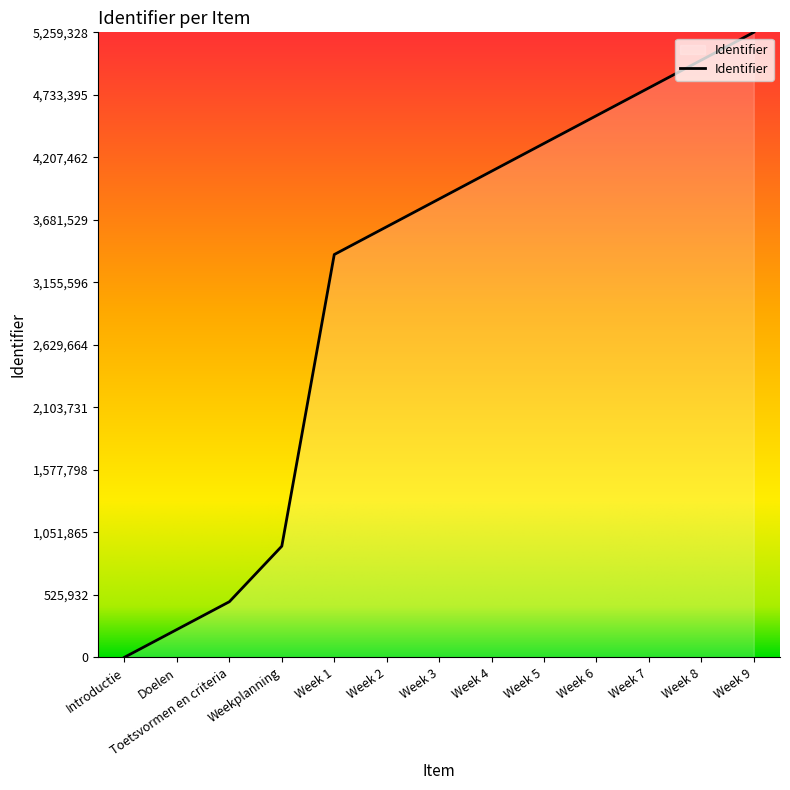

Reading right to left, extract all data points from this chart.

Week 9=5259328.2	Week 8=5025580.3	Week 7=4791832.4	Week 6=4558084.4	Week 5=4324336.5	Week 4=4090588.6	Week 3=3856840.7	Week 2=3623092.8	Week 1=3389344.8	Weekplanning=934991.7	Toetsvormen en criteria=467495.8	Doelen=233747.9	Introductie=0.0